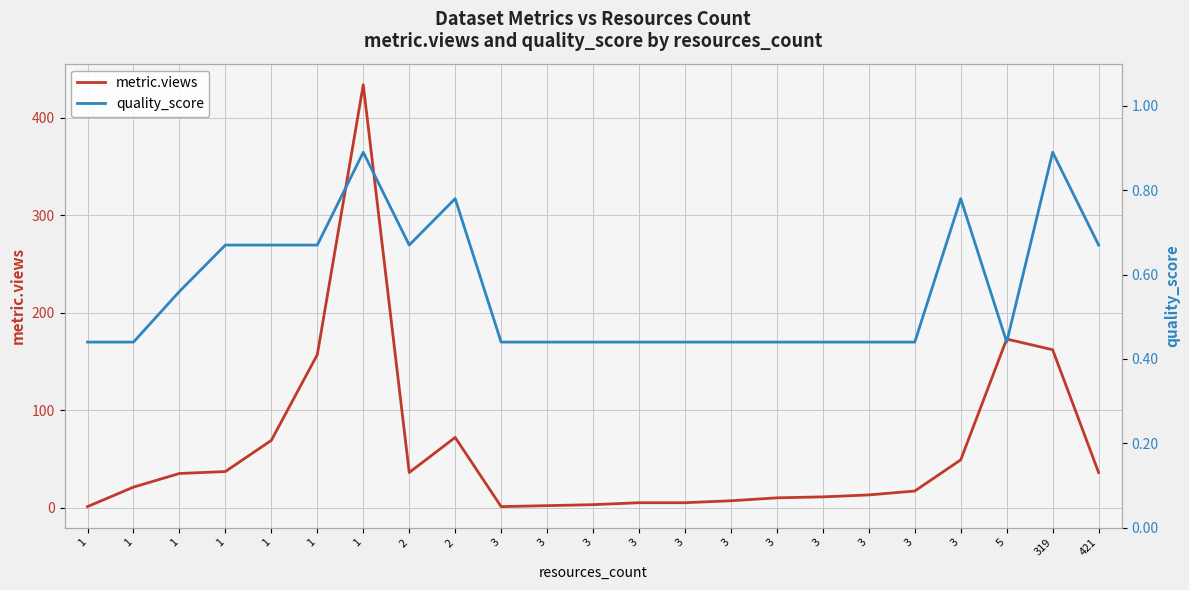

At which category does the chart reach its peak across all series?

1